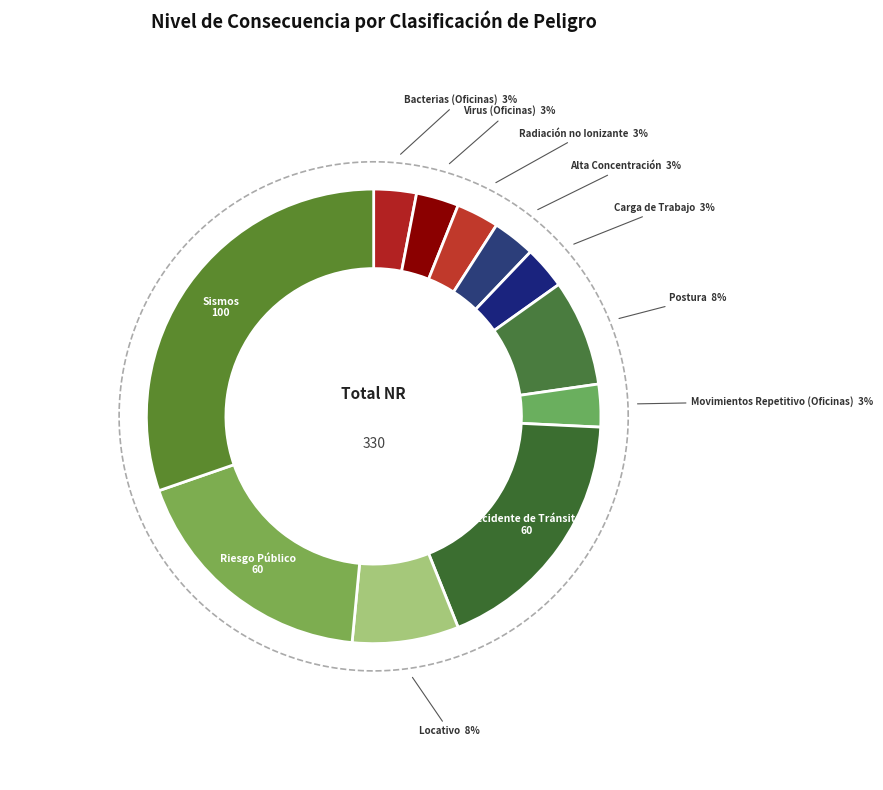

Which slice is the largest?

Sismos